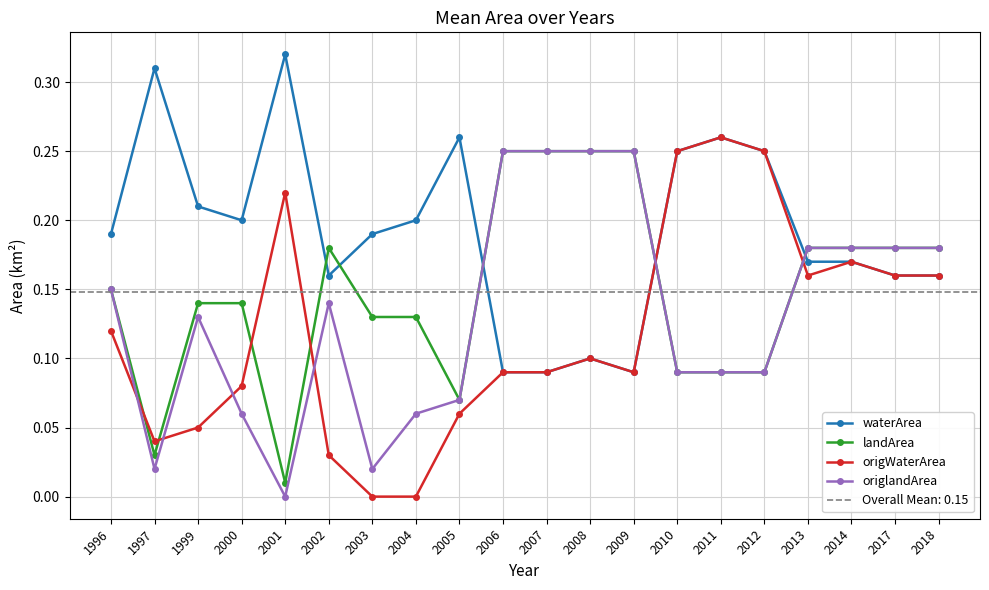

How many data points in origlandArea are above 0?

19